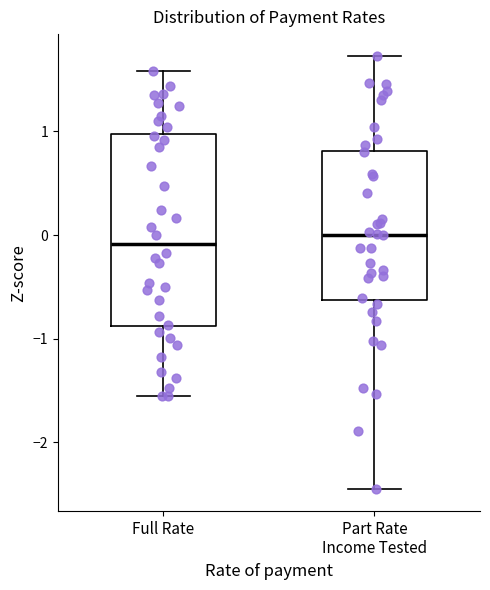

Where does the median line of the box for Full Rate sit on the y-axis? The values are not printed on the chart, so give them approximately, as read against the axis.

-0.1